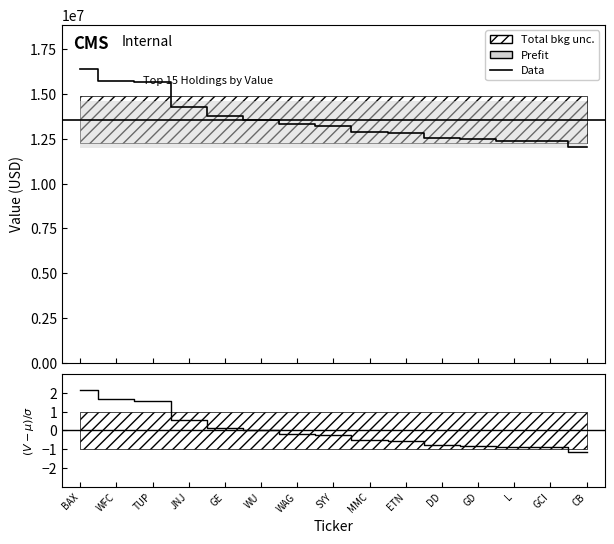

How many values are below zero?

10